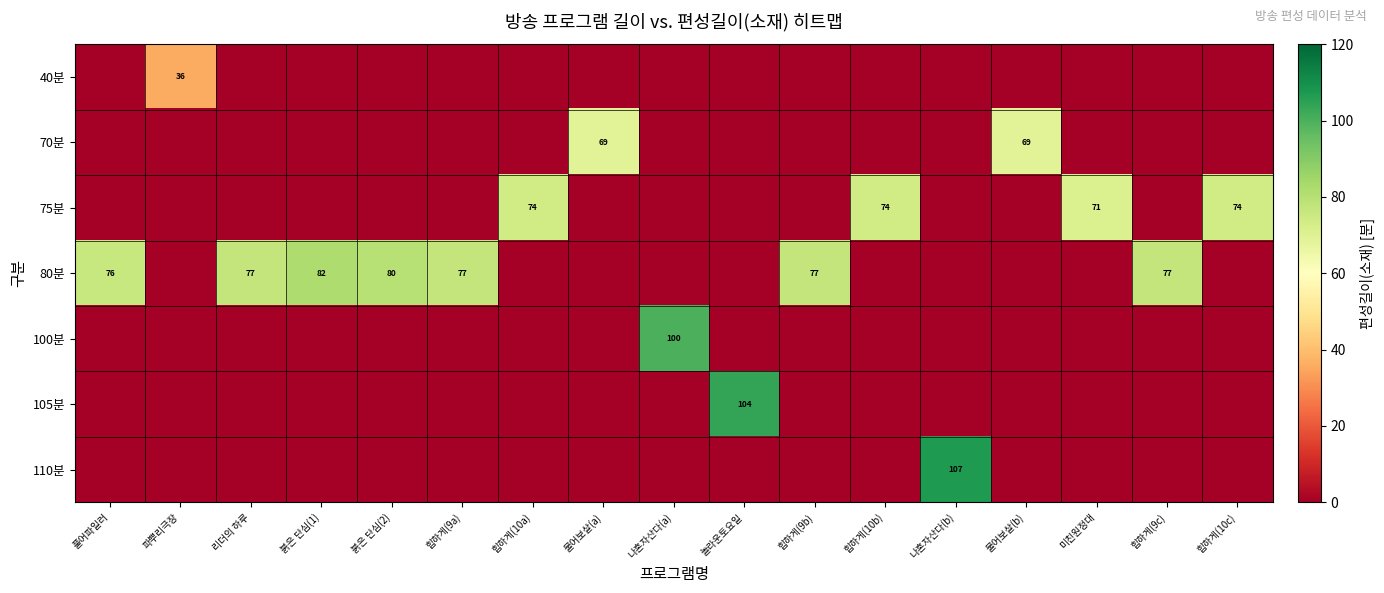

What is the sum of all row_0 values?

36